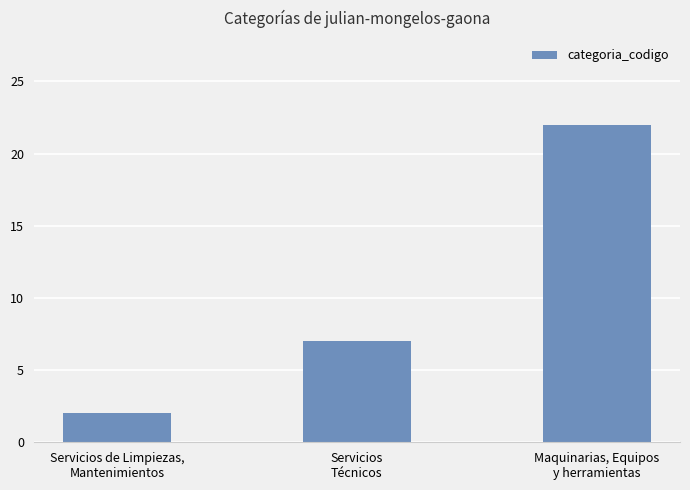

What position from the left is Servicios
Técnicos?

2